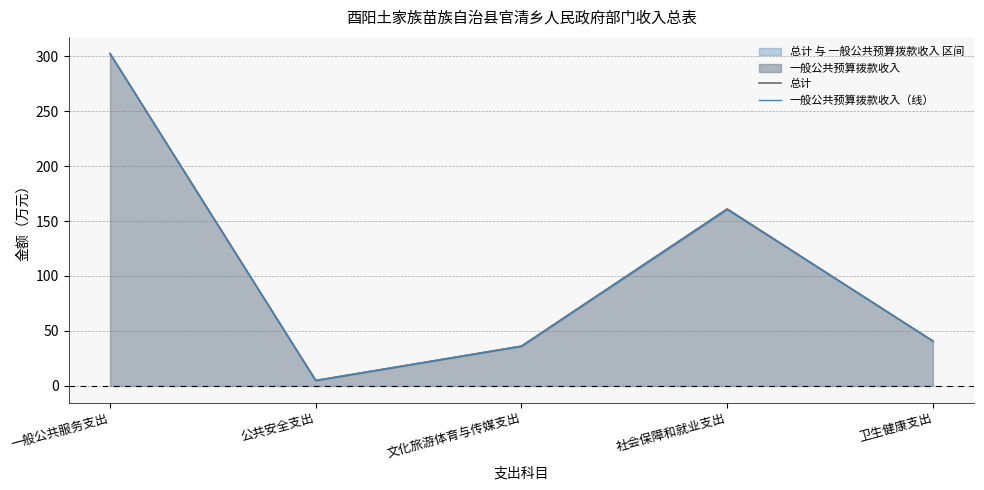

In 一般公共预算拨款收入（线）, how many points are higher than both neighbors (excluding endpoints)?

1